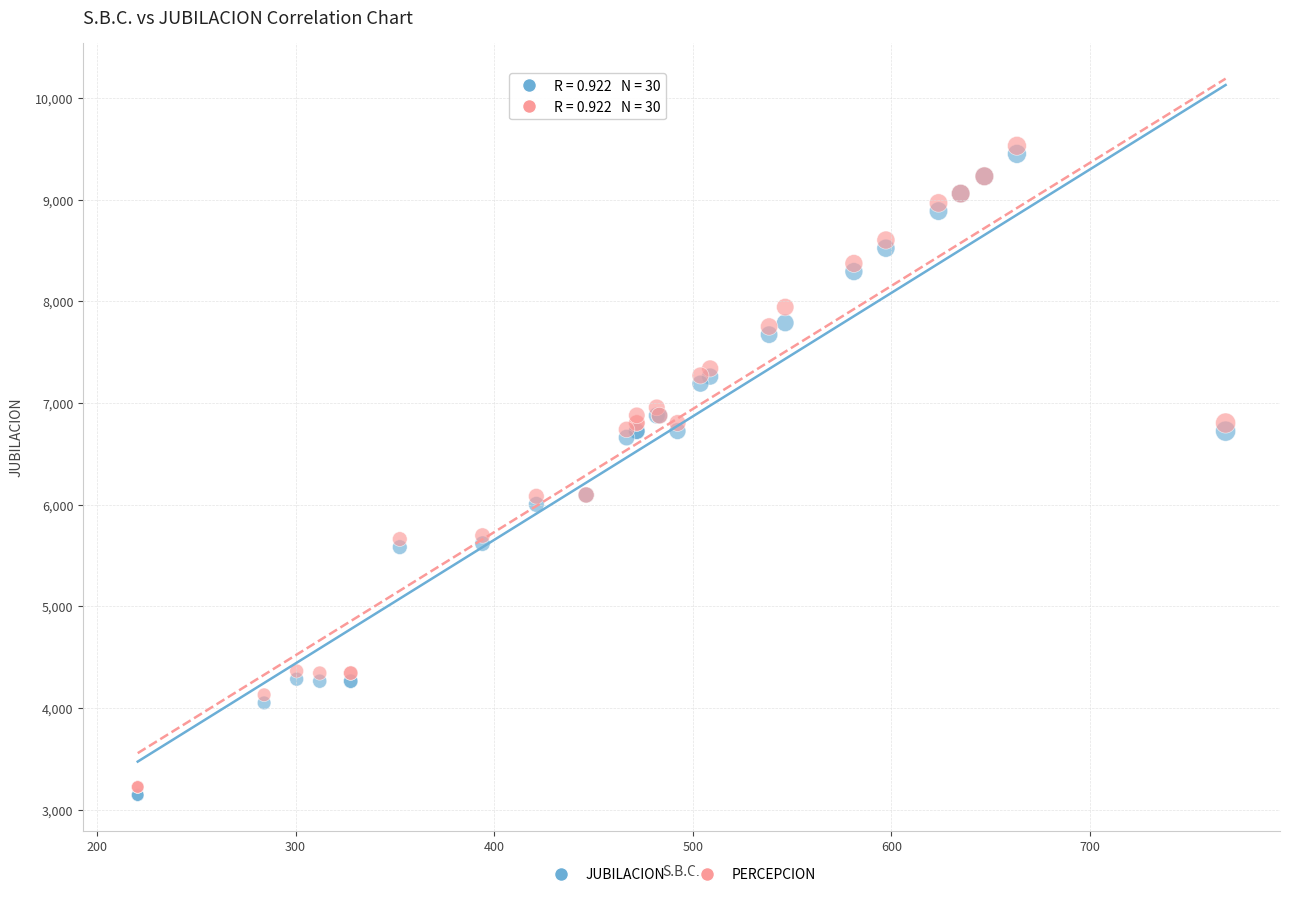

Which series contains the highest Y value?

PERCEPCION